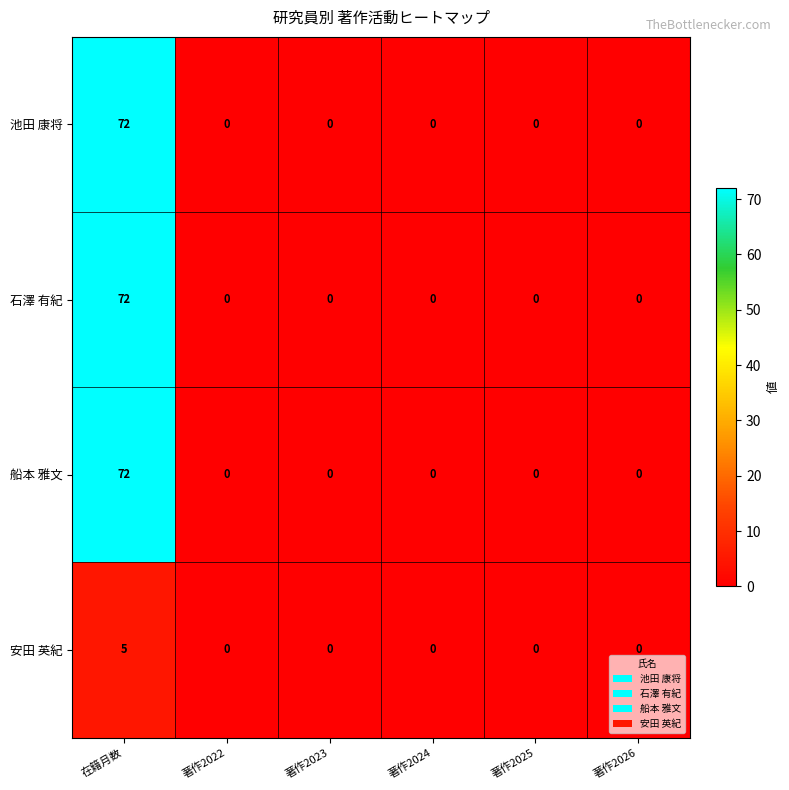

At which label does 船本 雅文 reach its peak?

在籍月数